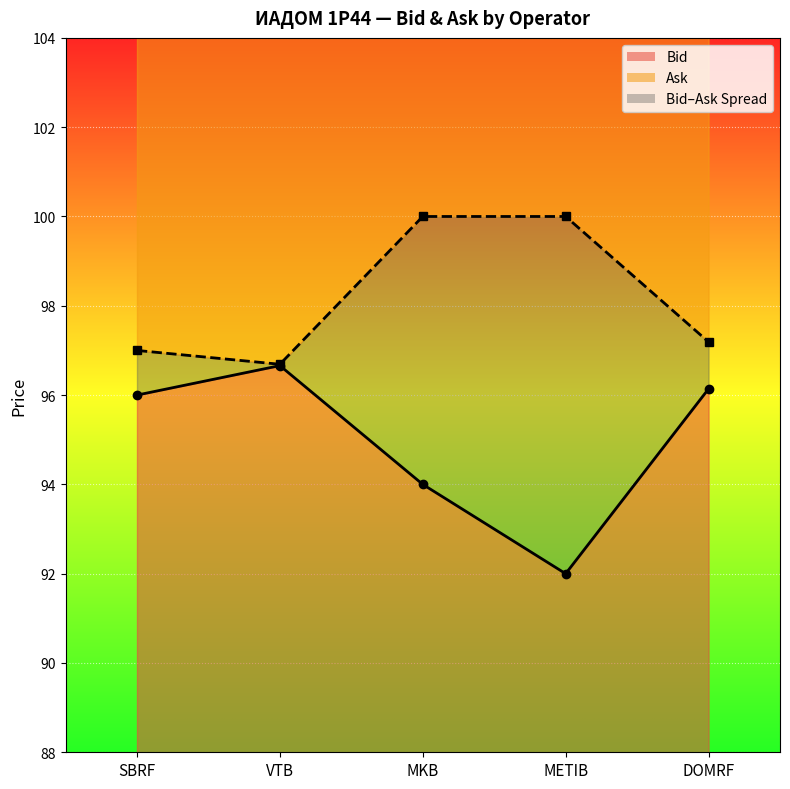

What is the spread (max minus min) of values at DOMRF?

1.0